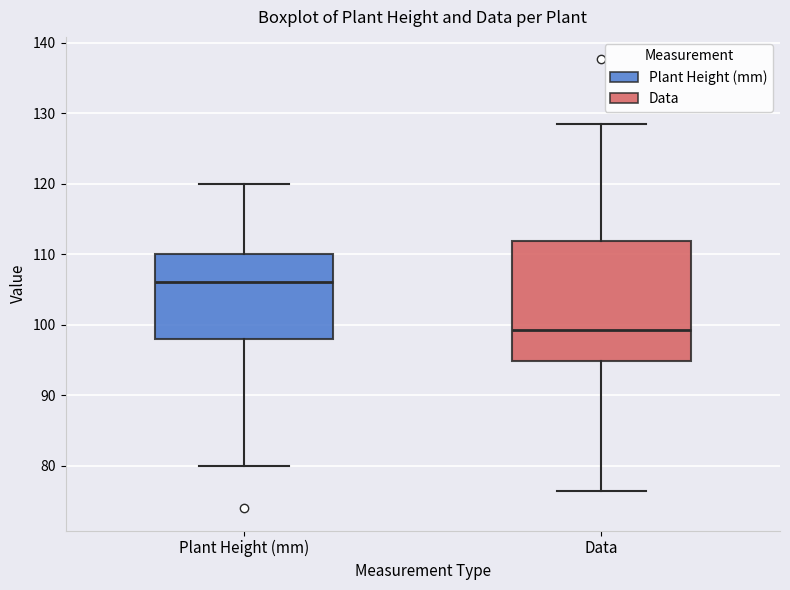

Reading left to right, transcribe this box plot: for each box, give where its median line is, the range the box spans, and where its two whiskers end, as read against the y-axis. The values are not printed on the chart, so give them approximately, as read against the axis.

Plant Height (mm): median 106, box 98 to 110, whiskers 80 to 120
Data: median 99, box 95 to 112, whiskers 76 to 128